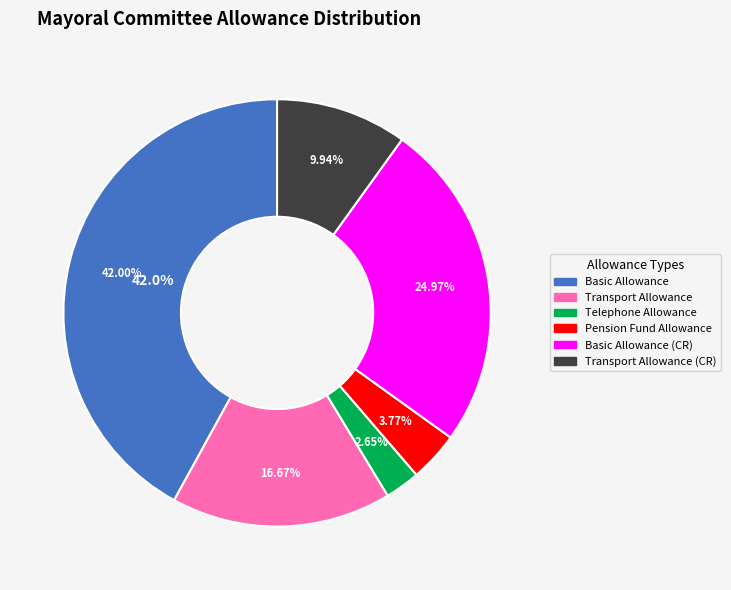

To the nearest percent, what is the difference between the 1614 MAYORAL COMMITTEE TELEPHONE ALLOWANCE and 1625 MAYORAL COMMITTEE TRANSPORT ALLOWANCE slice percentages?

14%